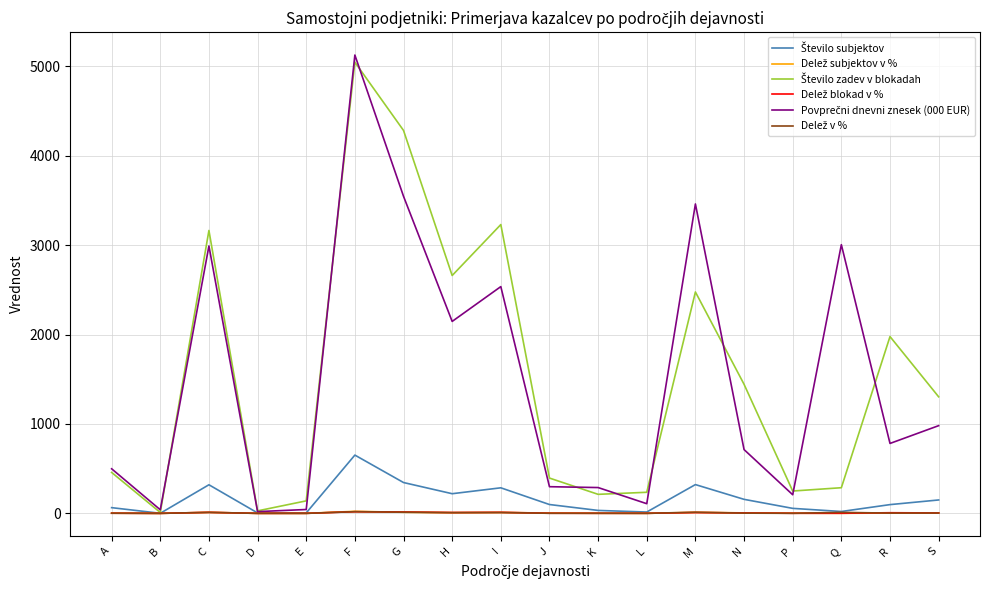

Does the chart display data point markers on the line(s)?

No